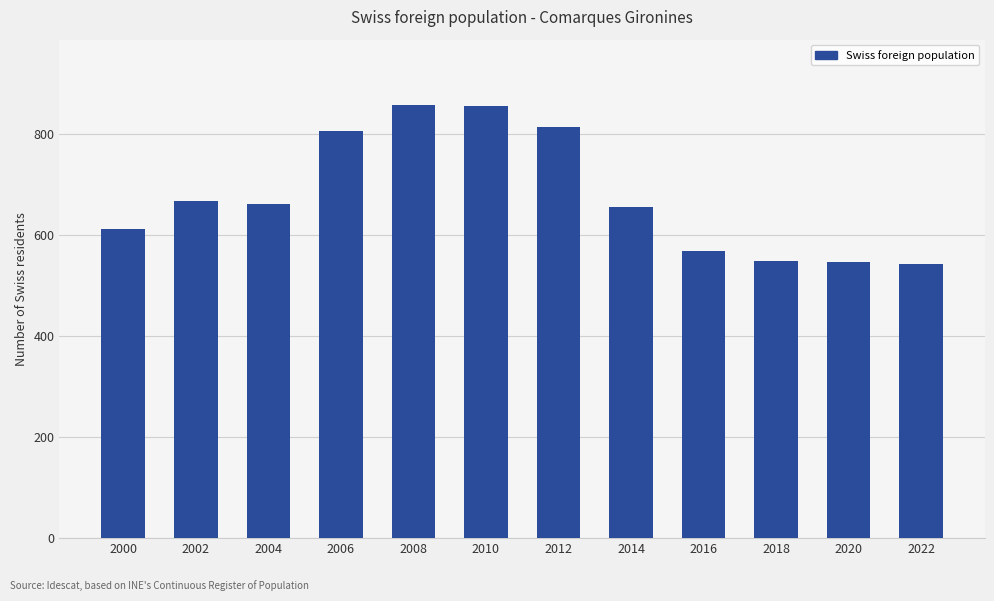

Approximately how many times larger is the value at 2006 compared to 2022?

1.5